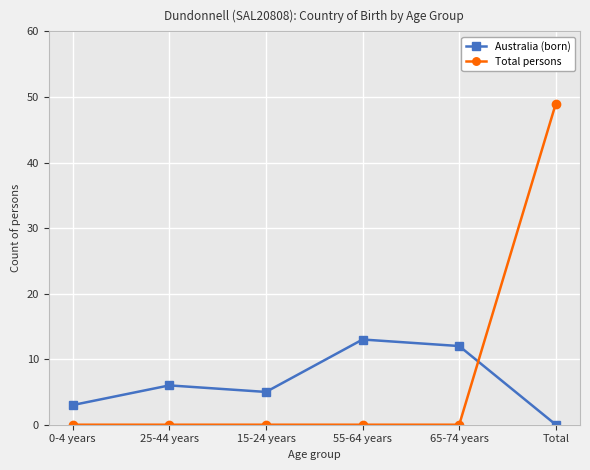

Reading left to right, list all the values displayed in this chart.

Australia (born): 3	6	5	13	12	0
Total persons: 0	0	0	0	0	49